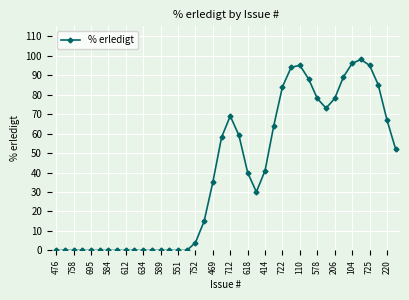

What is the value of the 24th point from the left?

30